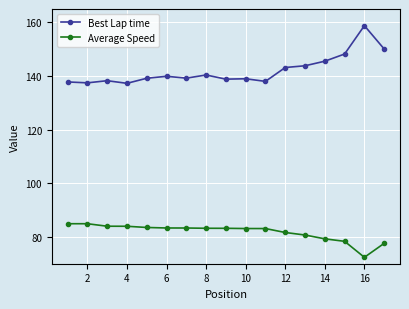

Which series has the largest range (max minus min)?

Best Lap time